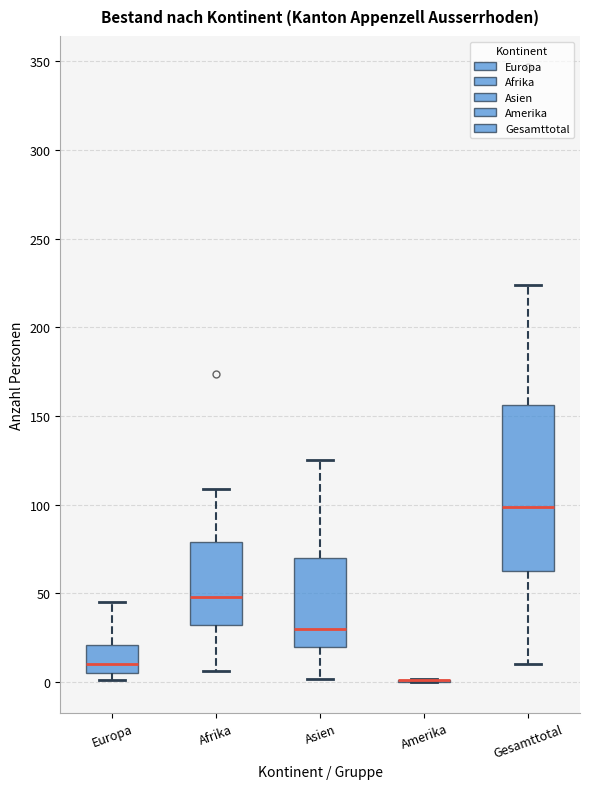

Reading left to right, transcribe this box plot: for each box, give where its median line is, the range the box spans, and where its two whiskers end, as read against the y-axis. The values are not printed on the chart, so give them approximately, as read against the axis.

Europa: median 10, box 5 to 20, whiskers 0 to 45
Afrika: median 50, box 30 to 80, whiskers 5 to 110
Asien: median 30, box 20 to 70, whiskers 0 to 125
Amerika: box collapsed to a line at 0, whiskers 0 to 0
Gesamttotal: median 100, box 65 to 155, whiskers 10 to 225